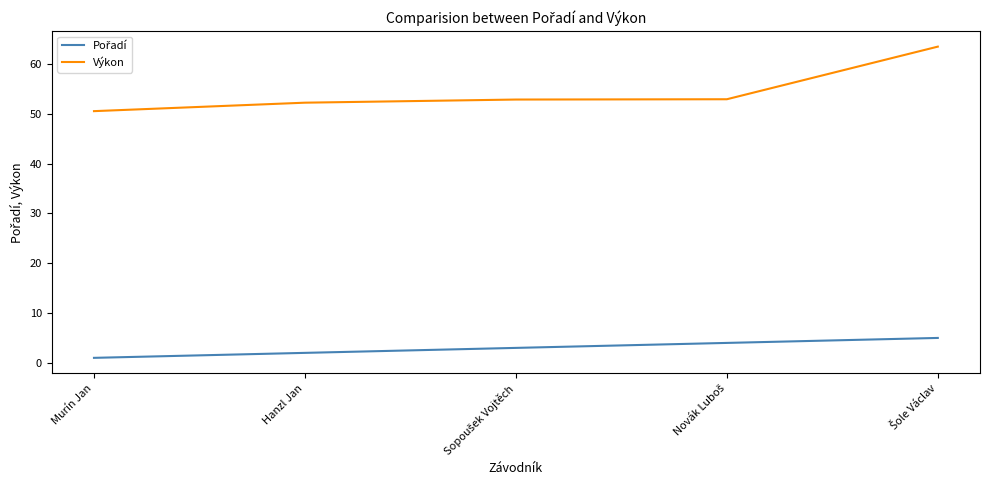

Which series has the largest total across all categories?

Výkon